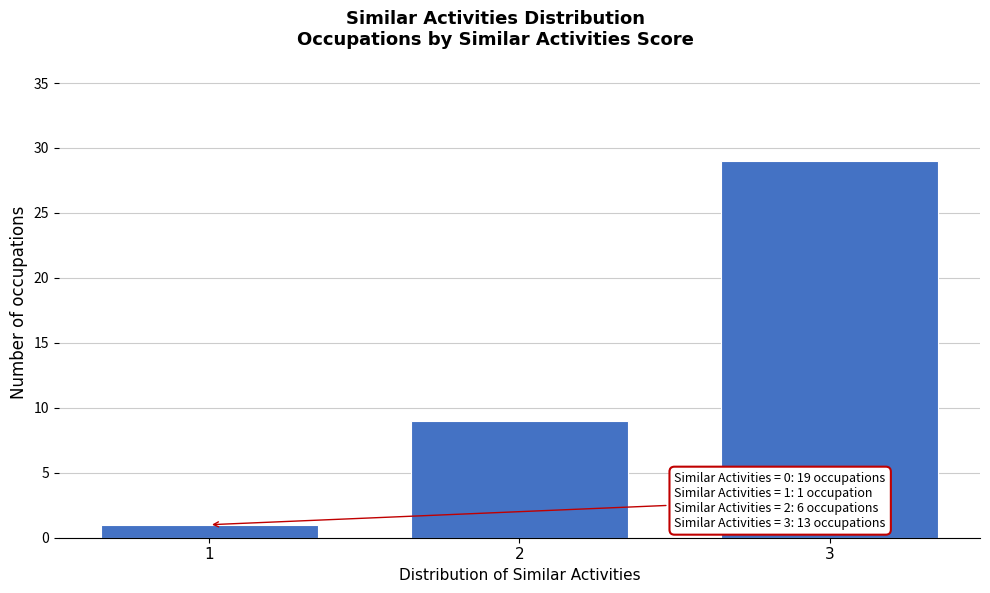

Reading left to right, what are all the values shown in this chart?

1=1	2=9	3=29